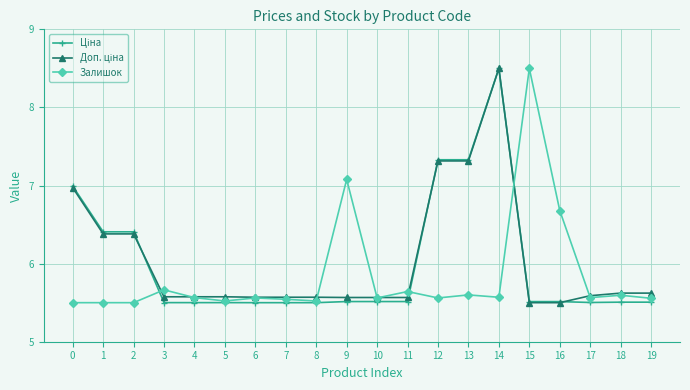

What is the total value across all series at 11?

16.7